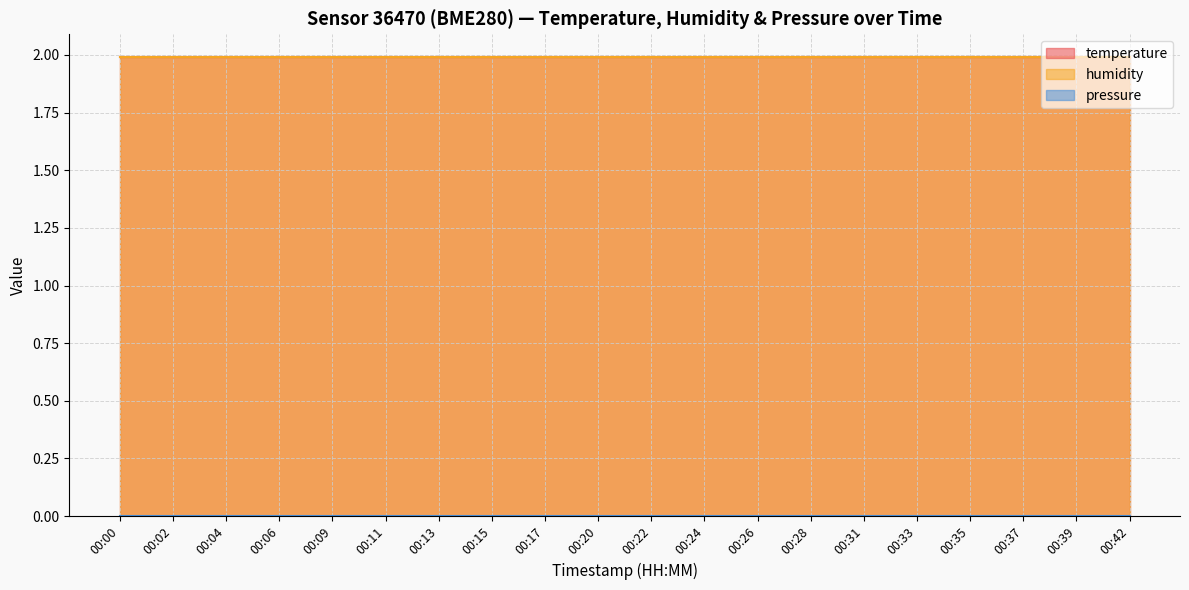

Rank the series at 00:20 from lowest to highest value.

pressure, temperature, humidity